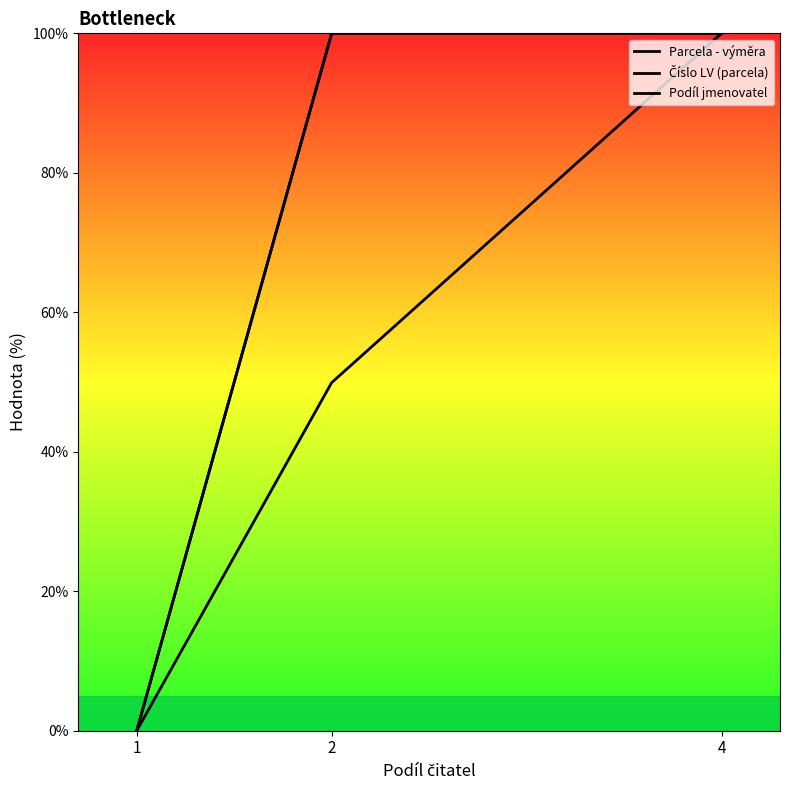

List the labels in order of Číslo LV (parcela) value, largest first.

2, 4, 1